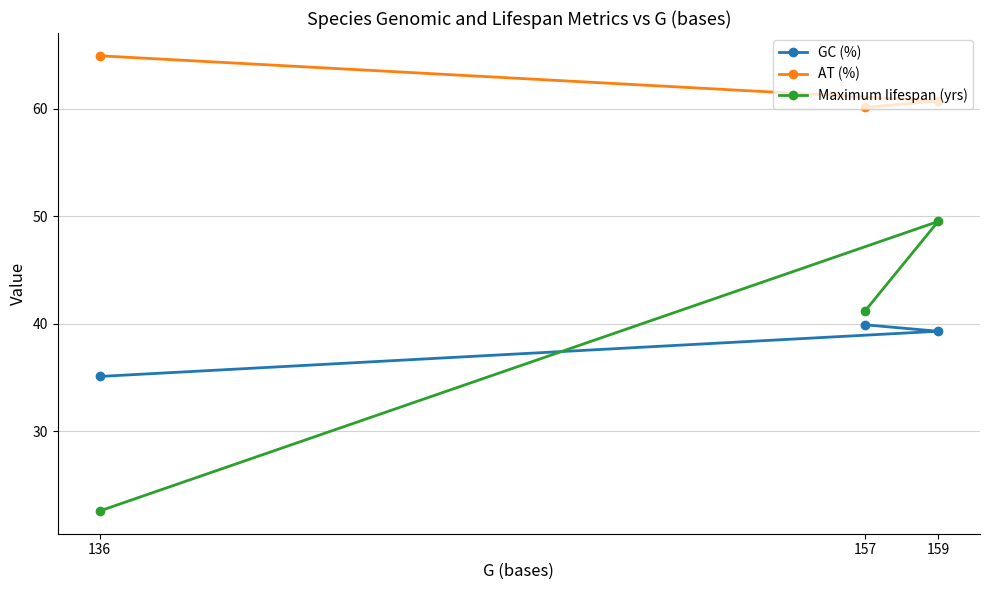

Reading right to left, extract all data points from this chart.

GC (%): 159=39.3	157=39.9	136=35.1
AT (%): 159=60.7	157=60.1	136=64.9
Maximum lifespan (yrs): 159=49.5	157=41.2	136=22.6